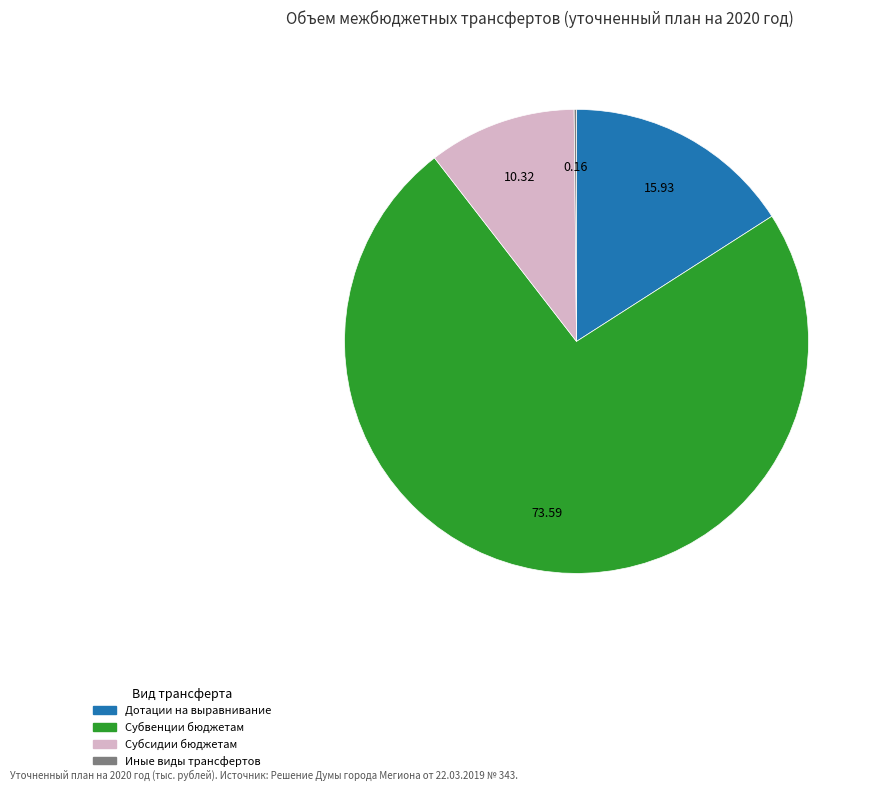

Does any single category account for the majority?

Yes